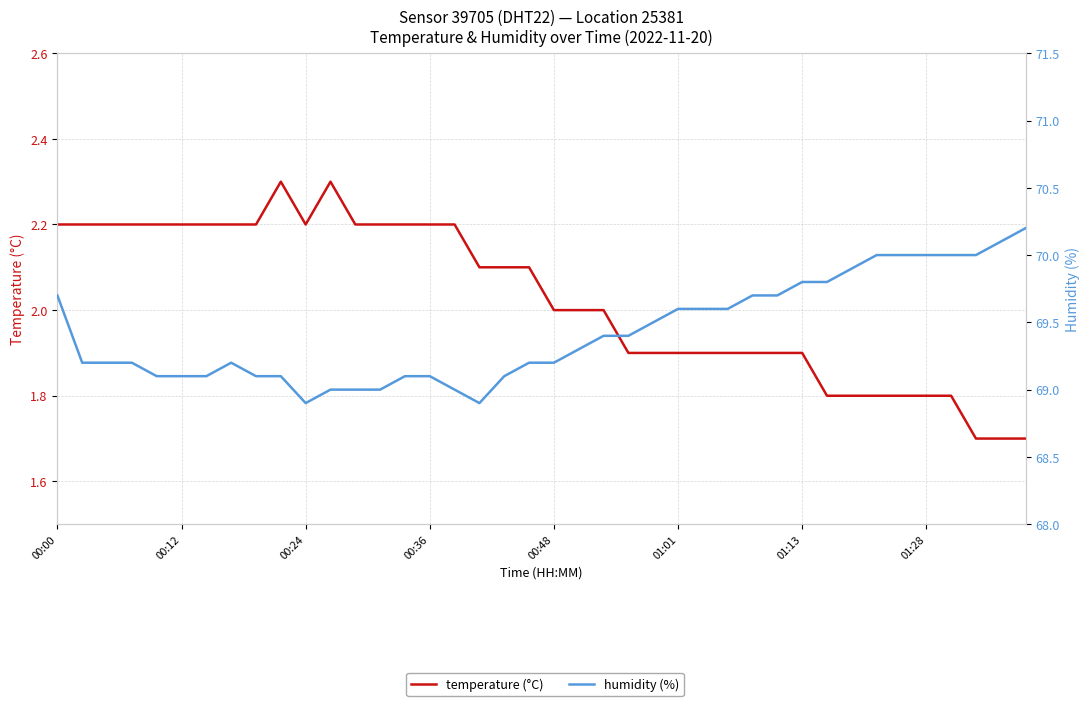

Which has a higher value, 8 or 00:48?

8